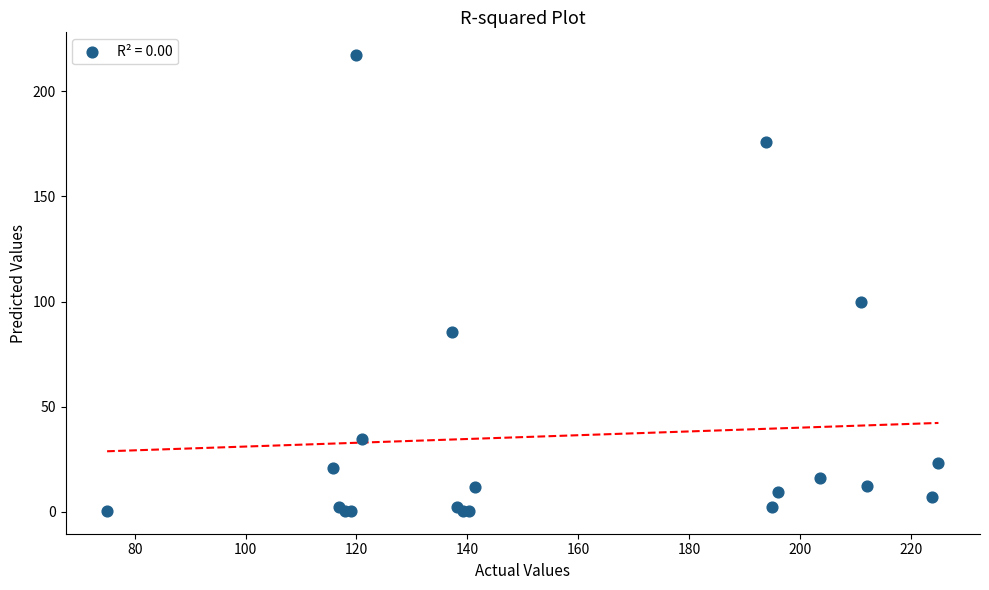

What Y value in the scatter plot is closest to 108?

100.0